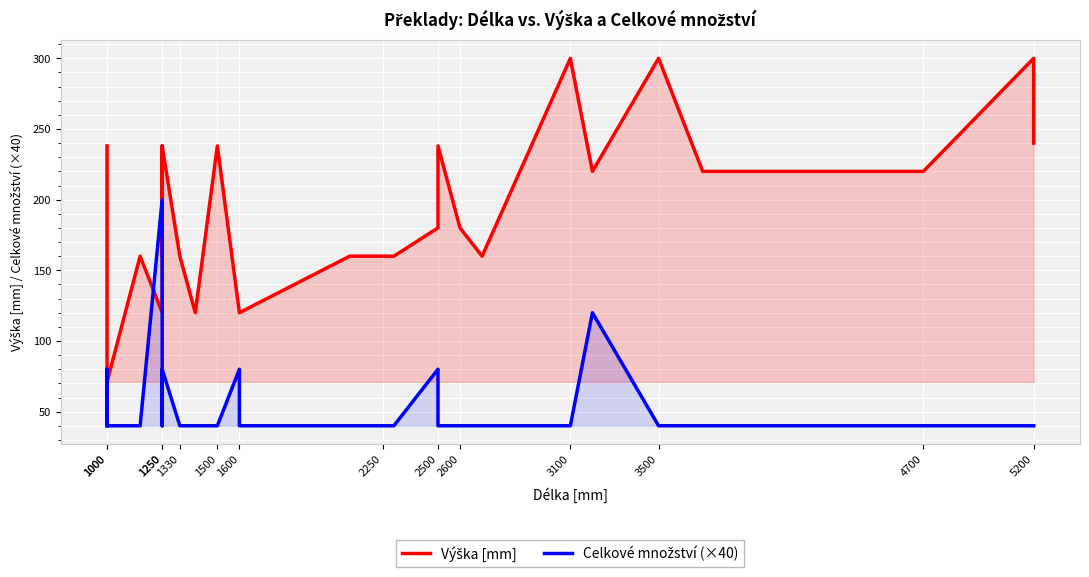

What is the difference between the maximum and minimum values in the Celkové množství (×40) series?

160